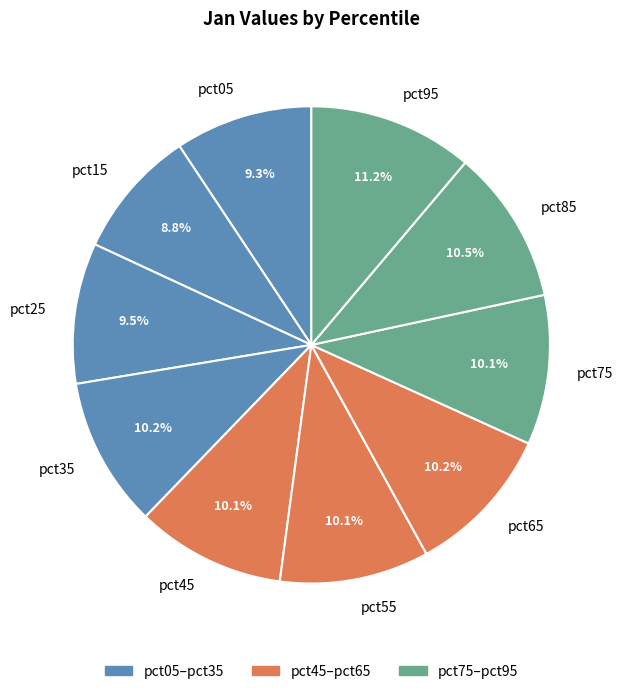

Which slice is the largest?

pct95